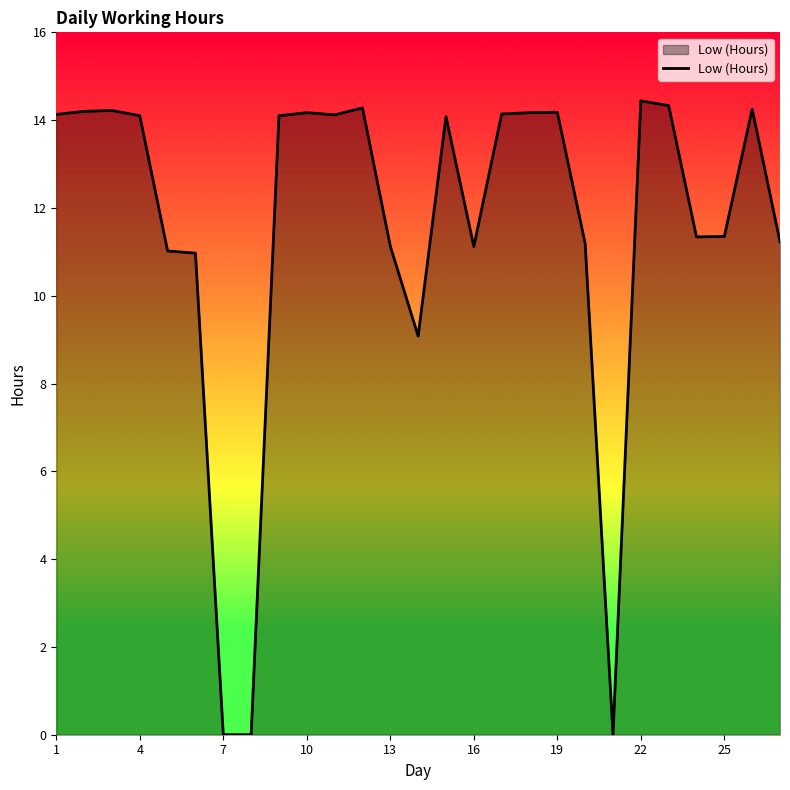

What is the difference between the maximum and minimum values?

14.4